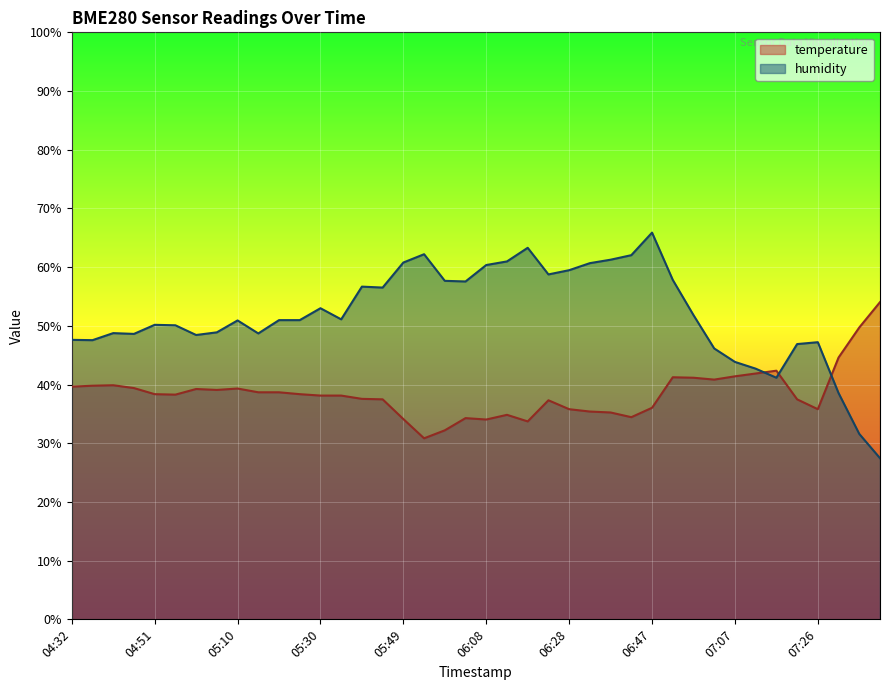

Reading left to right, transcribe all the data shown in this chart.

temperature: 04:32=39.6	04:36=39.8	04:41=39.9	04:46=39.4	04:51=38.4	04:56=38.3	05:01=39.2	05:05=39.1	05:10=39.3	05:15=38.7	05:20=38.7	05:25=38.4	05:30=38.1	05:34=38.1	05:39=37.6	05:44=37.5	05:49=34.1	05:54=30.8	05:59=32.2	06:04=34.3	06:08=34.0	06:13=34.8	06:18=33.7	06:23=37.3	06:28=35.8	06:33=35.4	06:37=35.2	06:42=34.4	06:47=36.0	06:52=41.2	06:57=41.2	07:02=40.8	07:07=41.4	07:11=41.9	07:16=42.4	07:21=37.5	07:26=35.8	07:31=44.6	07:36=49.7	07:40=54.0
humidity: 04:32=47.6	04:36=47.6	04:41=48.8	04:46=48.6	04:51=50.2	04:56=50.1	05:01=48.4	05:05=48.9	05:10=50.9	05:15=48.7	05:20=51.0	05:25=51.0	05:30=53.0	05:34=51.1	05:39=56.7	05:44=56.5	05:49=60.8	05:54=62.2	05:59=57.7	06:04=57.6	06:08=60.4	06:13=61.0	06:18=63.3	06:23=58.8	06:28=59.5	06:33=60.7	06:37=61.3	06:42=62.0	06:47=65.9	06:52=57.8	06:57=51.8	07:02=46.1	07:07=43.9	07:11=42.7	07:16=41.2	07:21=46.9	07:26=47.2	07:31=38.5	07:36=31.6	07:40=27.5